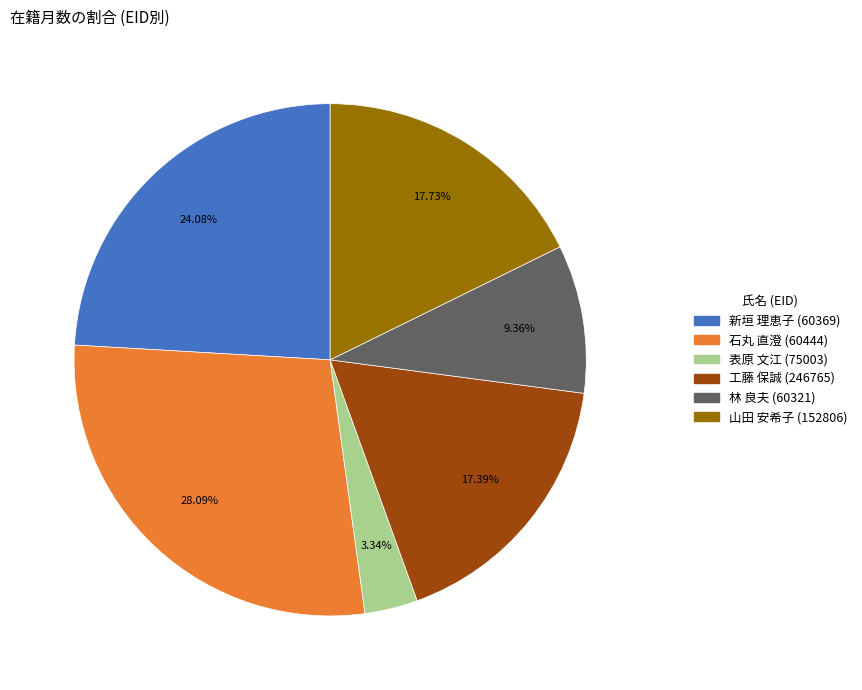

Approximately how many times larger is the value at 表原 文江 compared to 山田 安希子?

0.2